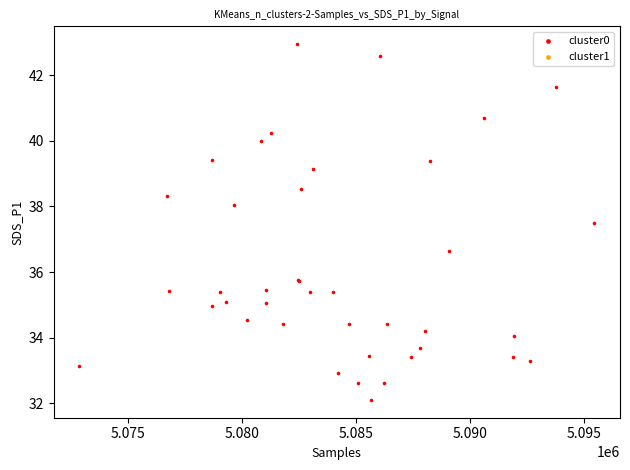

What Y value in the scatter plot is closest to 37?

36.6